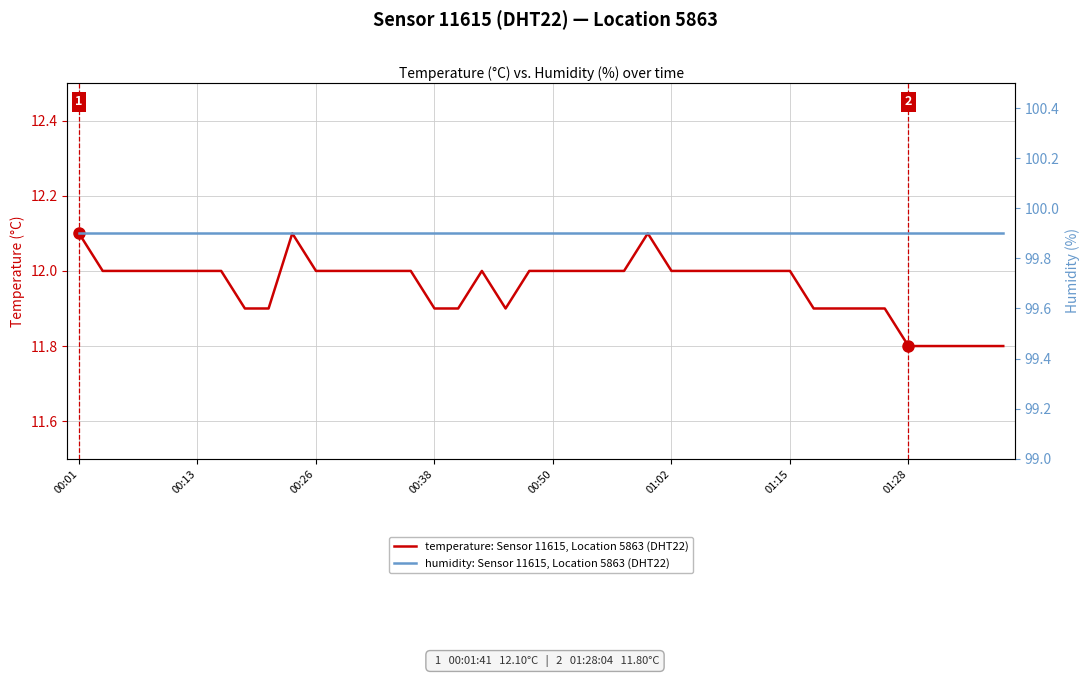

Which series has the largest range (max minus min)?

temperature: Sensor 11615, Location 5863 (DHT22)